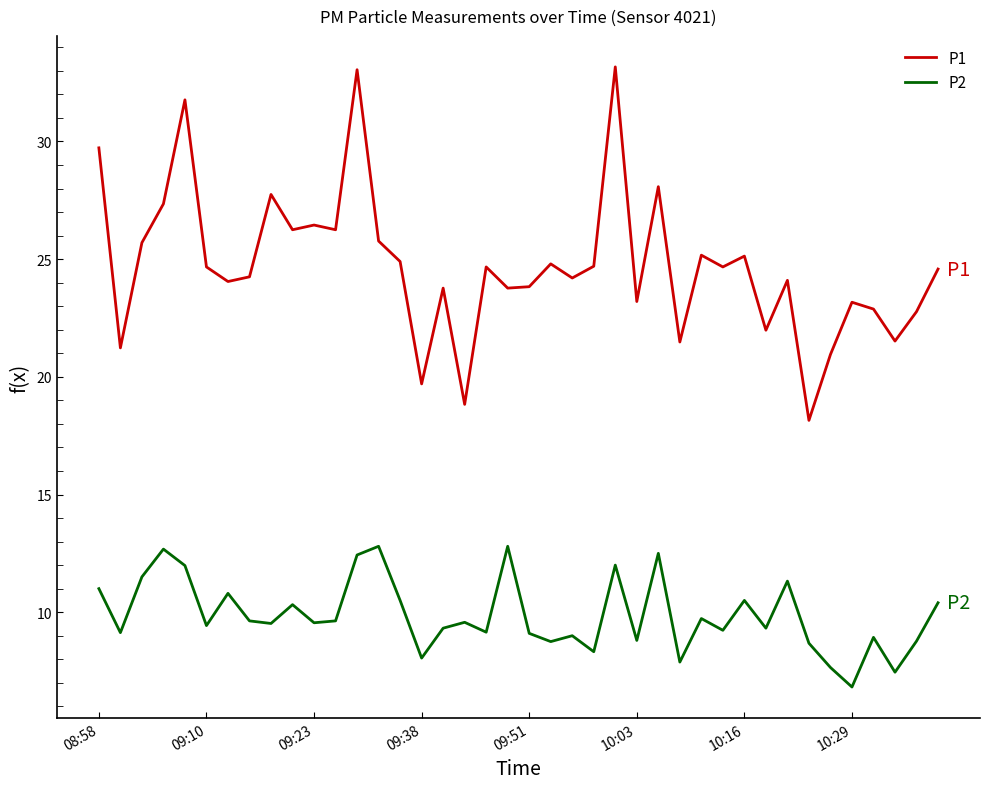

List the series in order of their peak value, highest first.

P1, P2